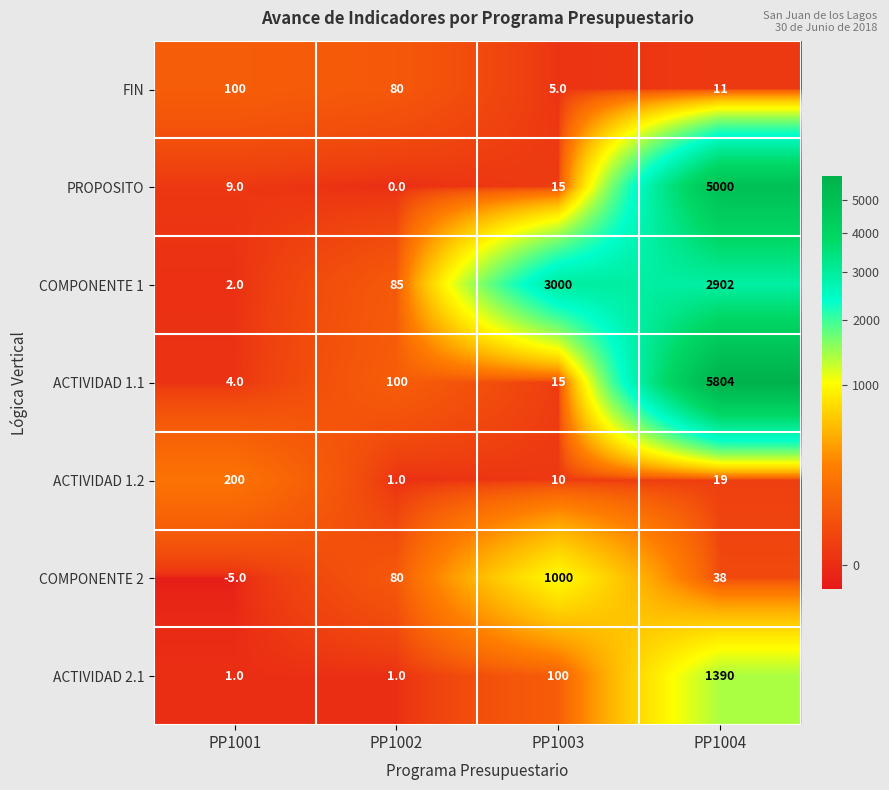

Which series has the largest total across all categories?

COMPONENTE 1